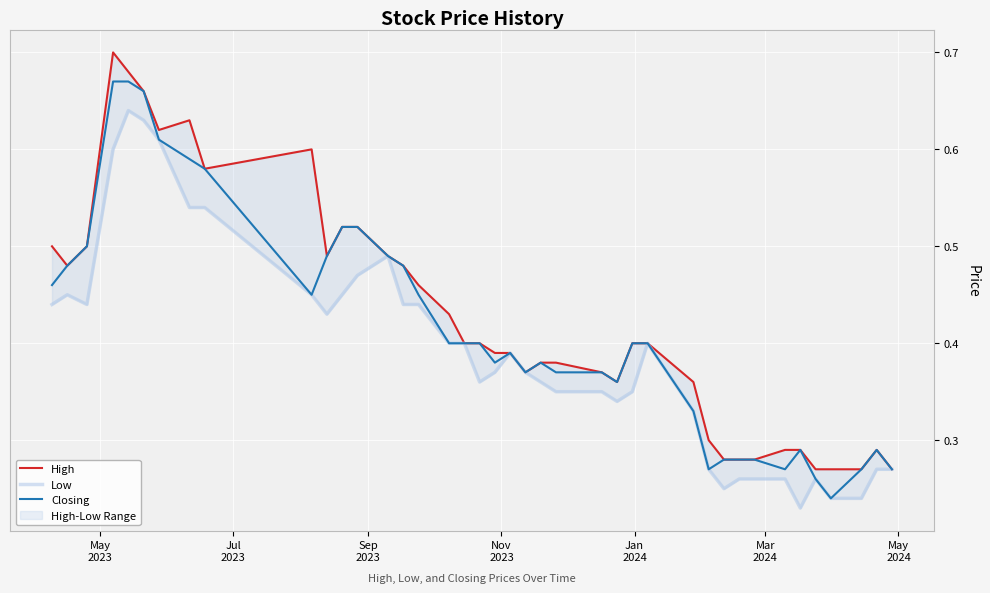

What is the average value of the Closing series?

0.4